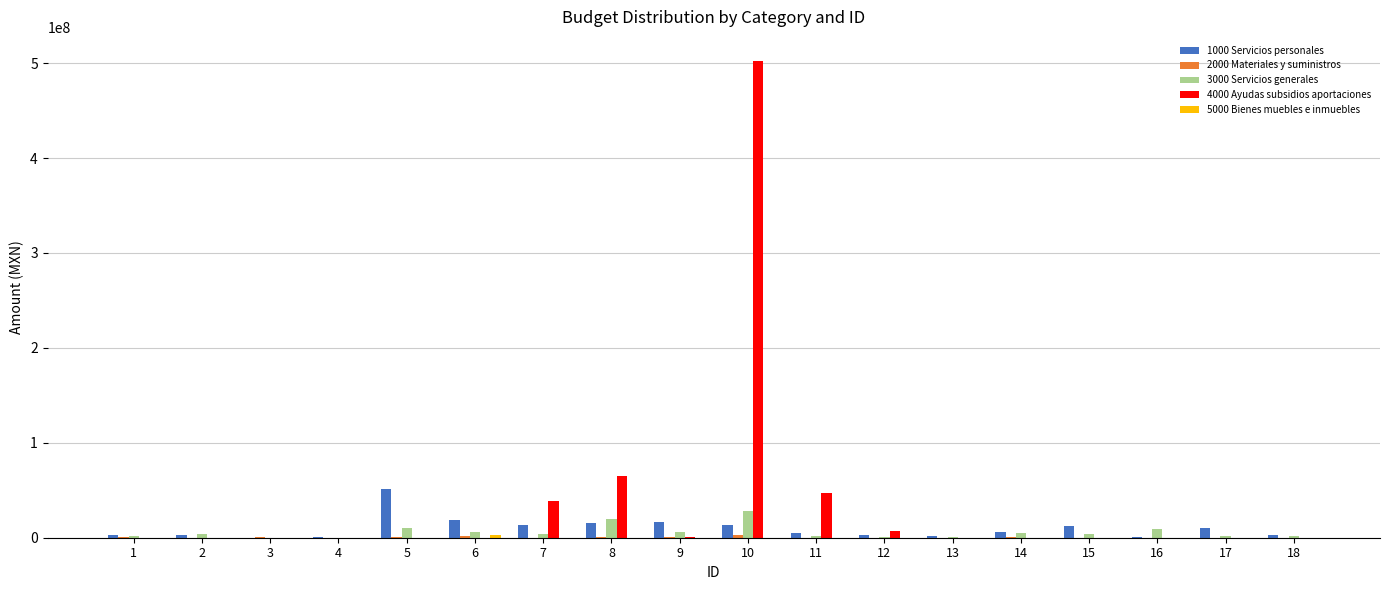

Which series has the largest total across all categories?

4000 Ayudas subsidios aportaciones